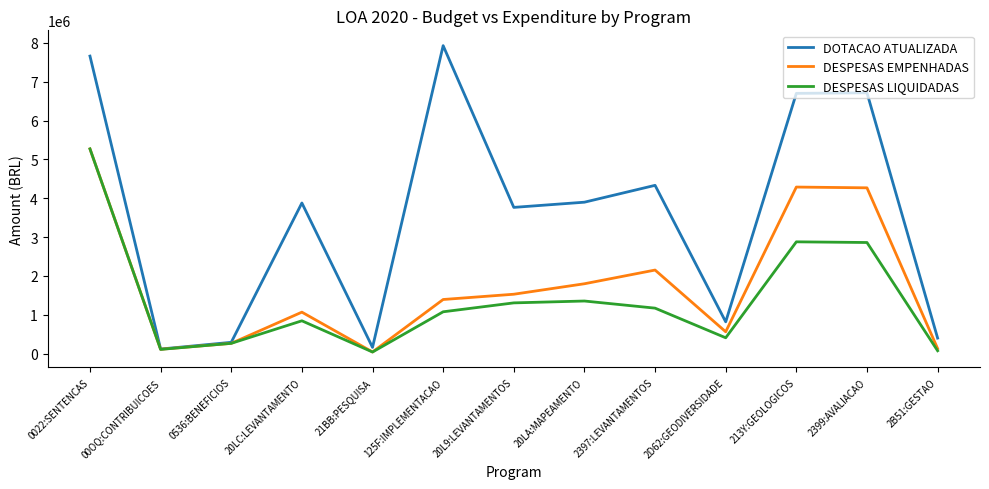

In DESPESAS EMPENHADAS, how many points are higher than both neighbors (excluding endpoints)?

3